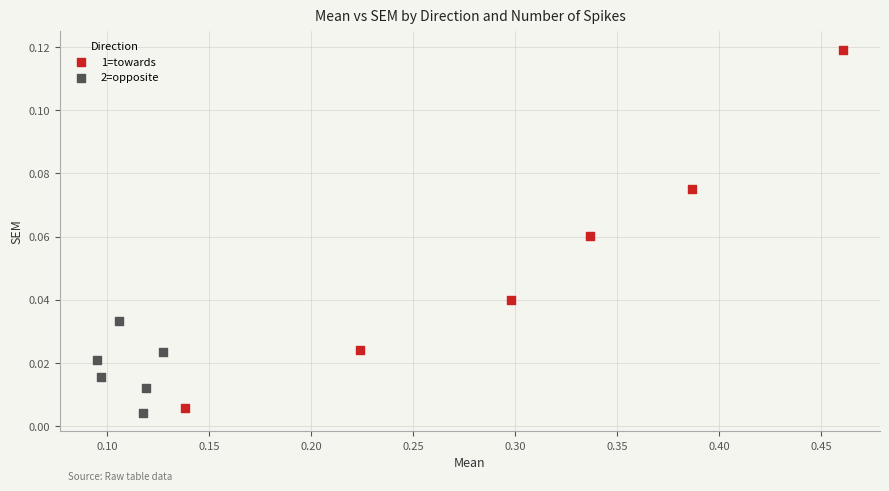

Which series reaches the maximum Y coordinate?

1=towards